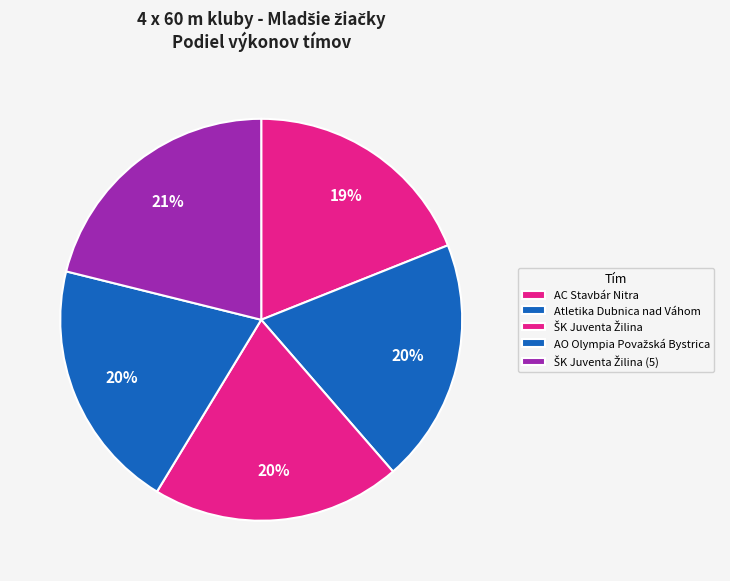

What is the largest slice in the pie chart?

ŠK Juventa Žilina (5)